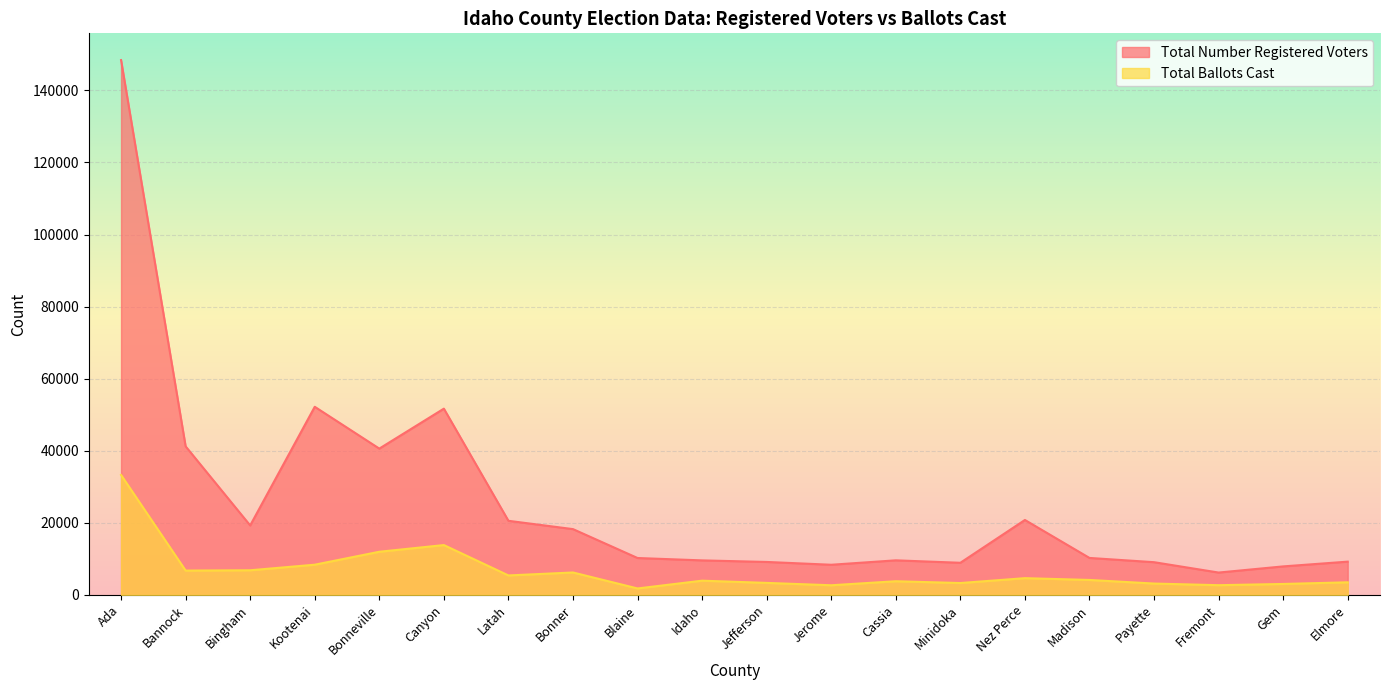

Which series has the largest range (max minus min)?

Total Number Registered Voters